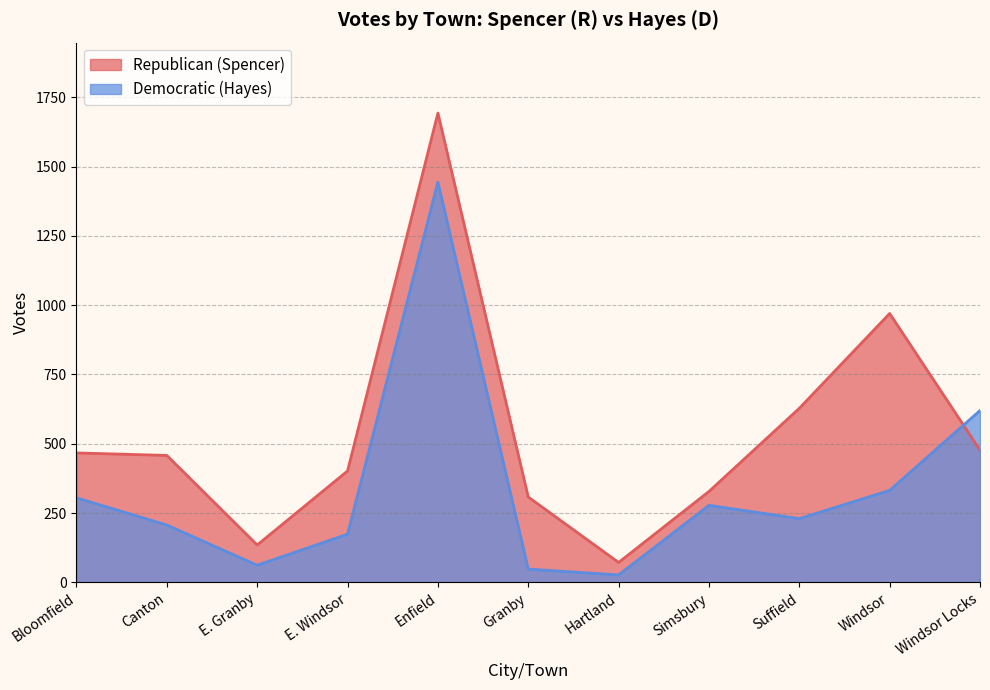

What is the value of the Republican (Spencer) point at the 7th from the left?

72